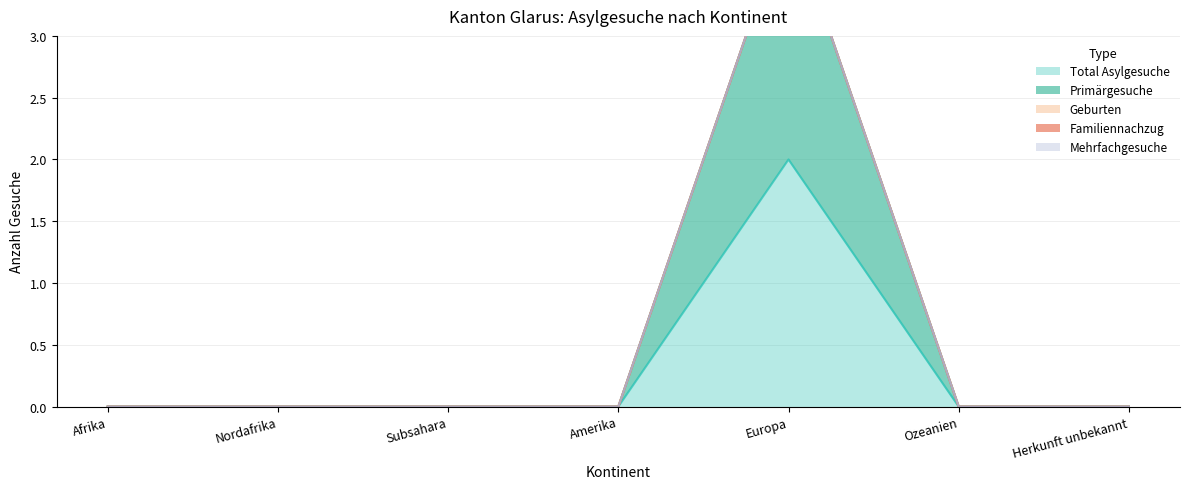

What position from the right is Afrika?

7